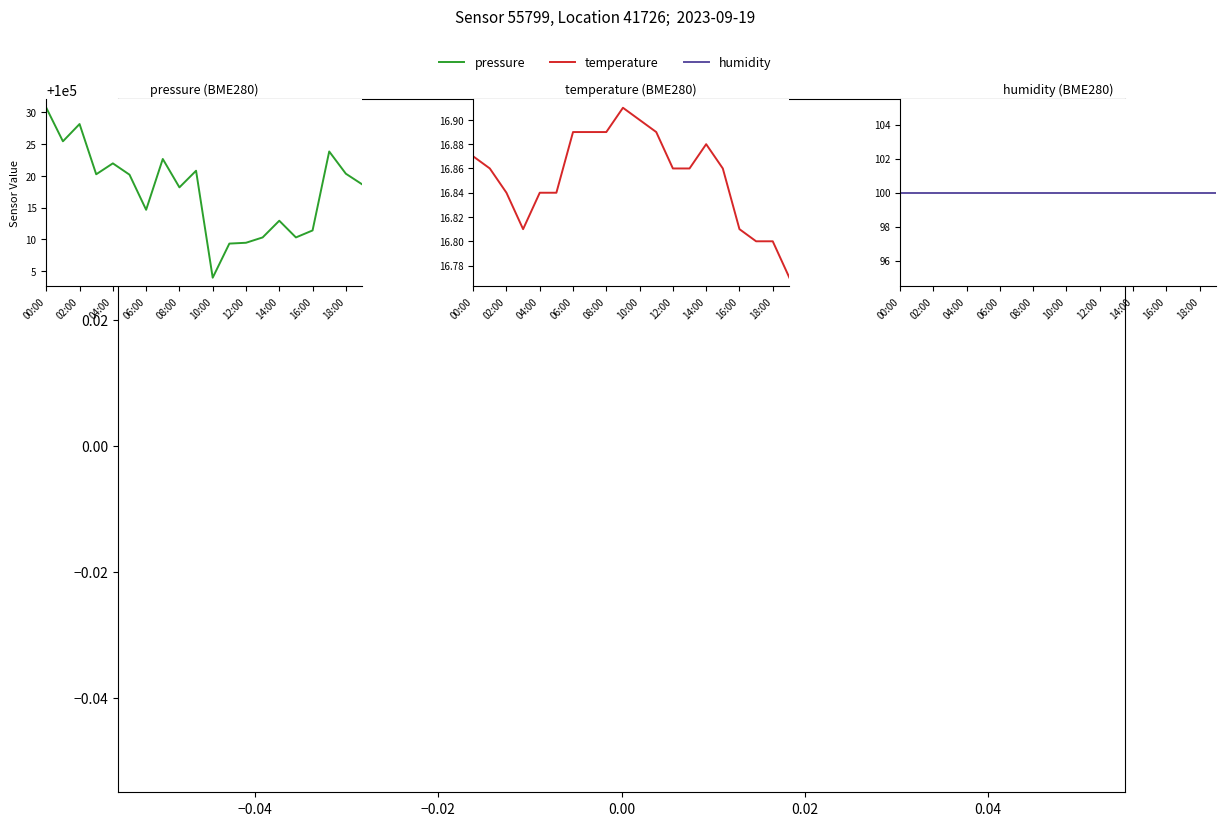

What value does the humidity series have at 17?

100.0